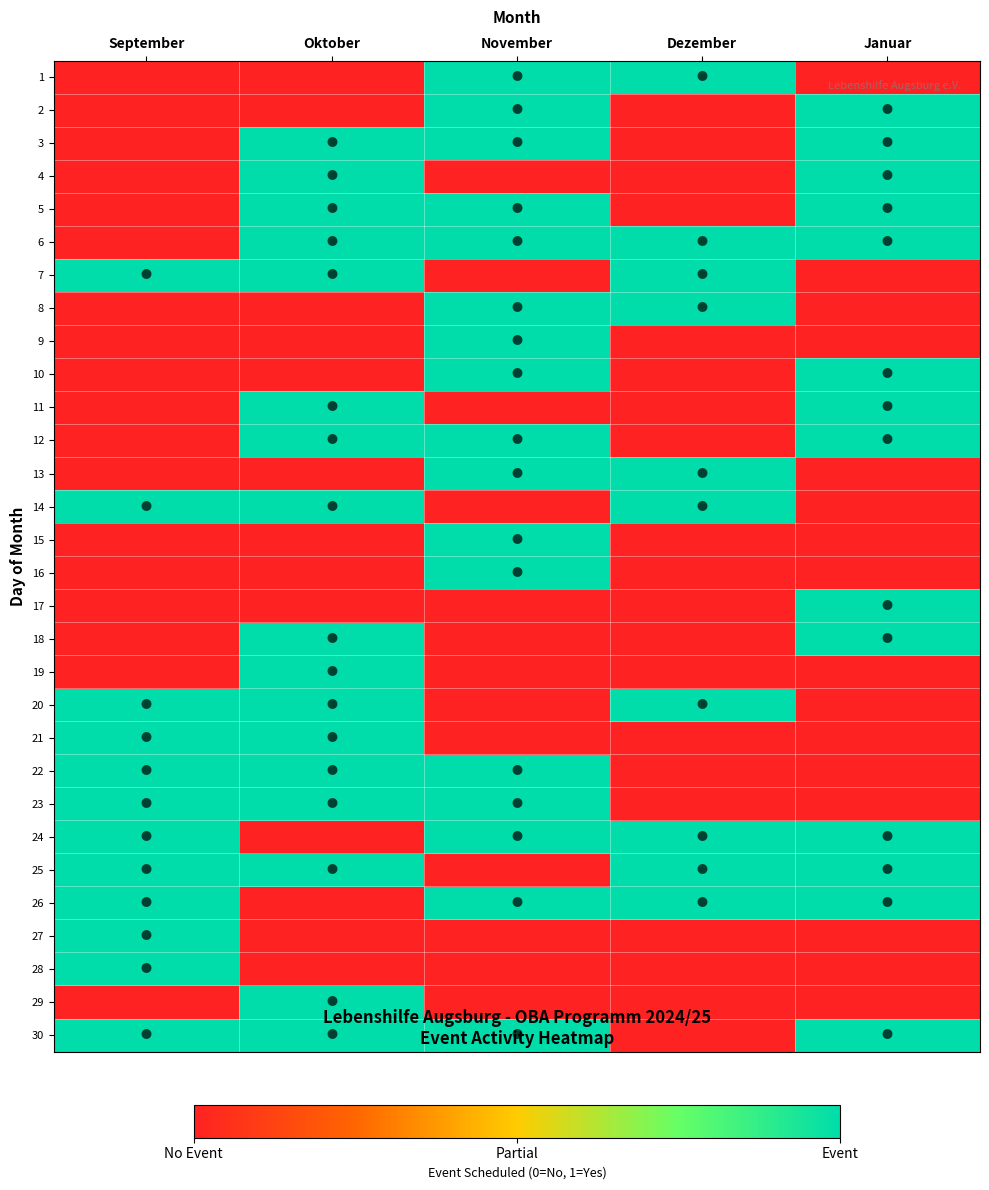

Which label corresponds to the largest value in the chart?

November